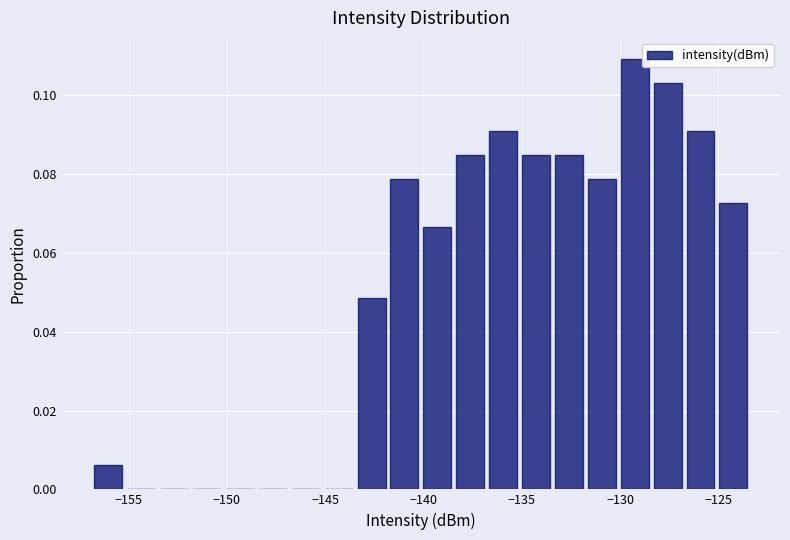

Read against the x-axis, roughly where is the centre of the tallest bar?

-129.5